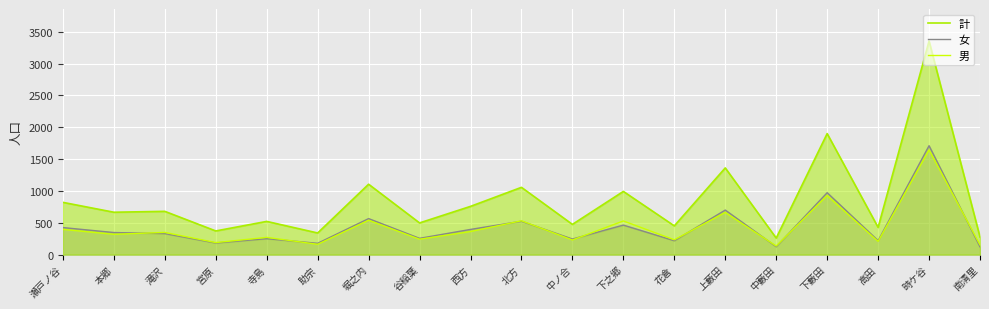

The 女 series shows 973 at 下藪田. True or false?

True